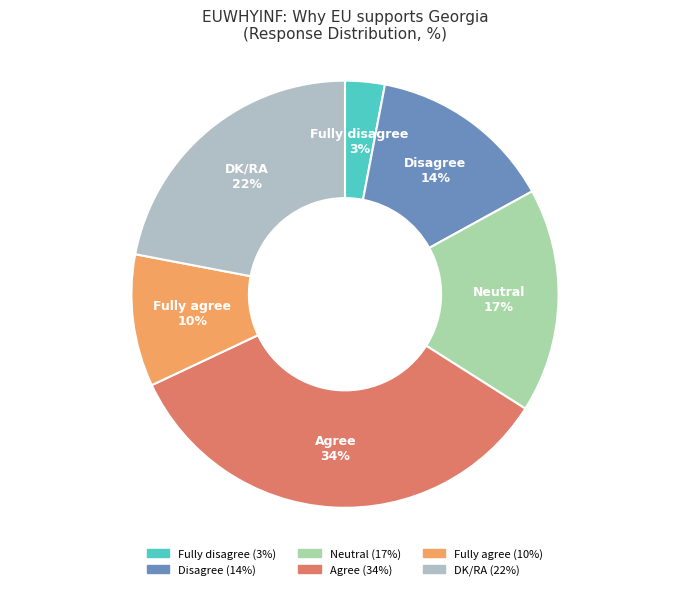

Which slice is the smallest?

Fully disagree